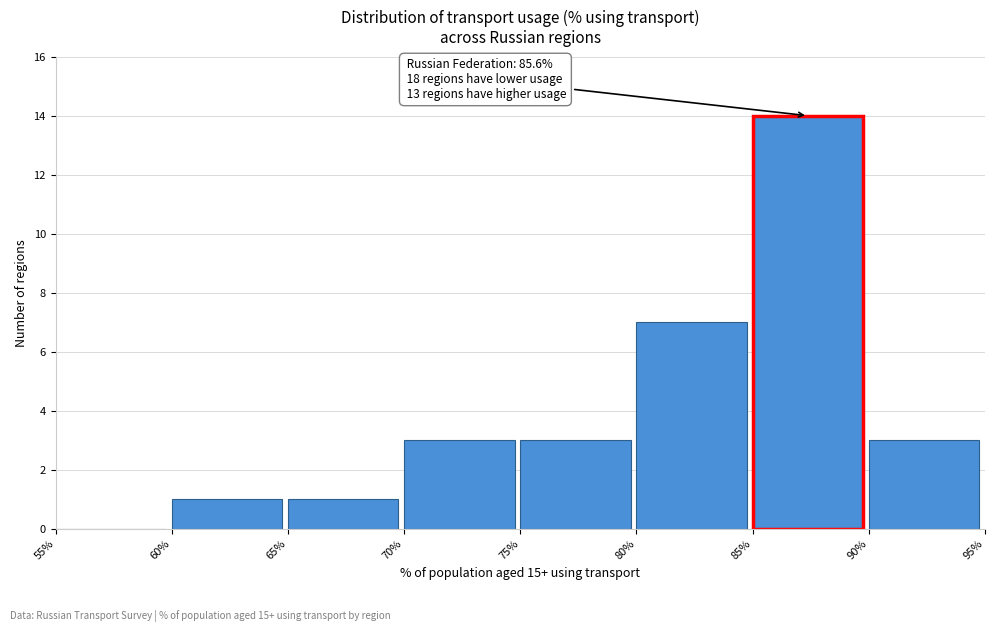

Over which range of the x-axis is the bar tallest?

85% to 90%